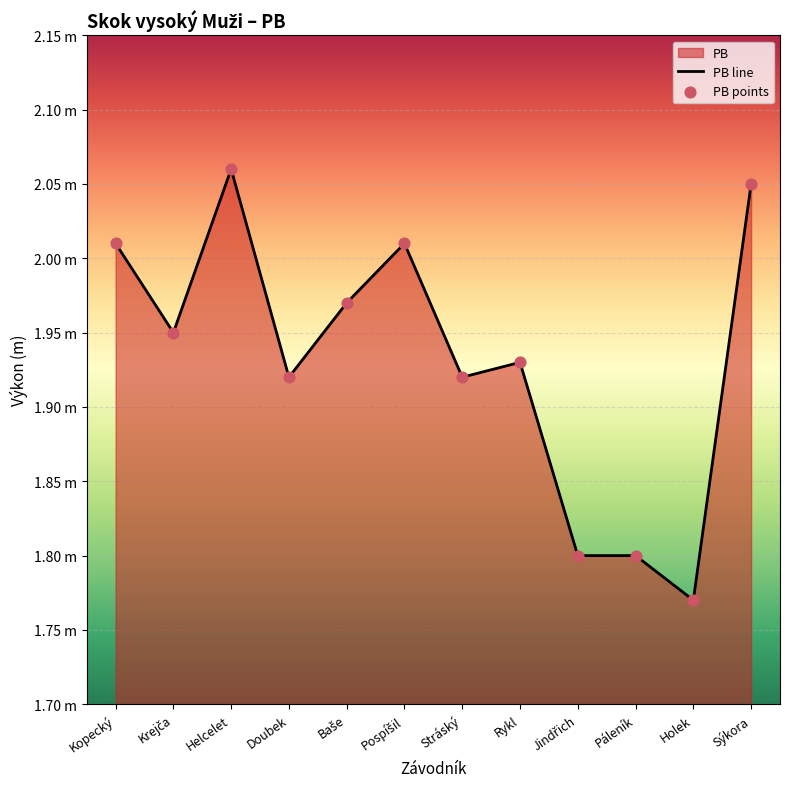

Which series contains the lowest Y value?

PB line